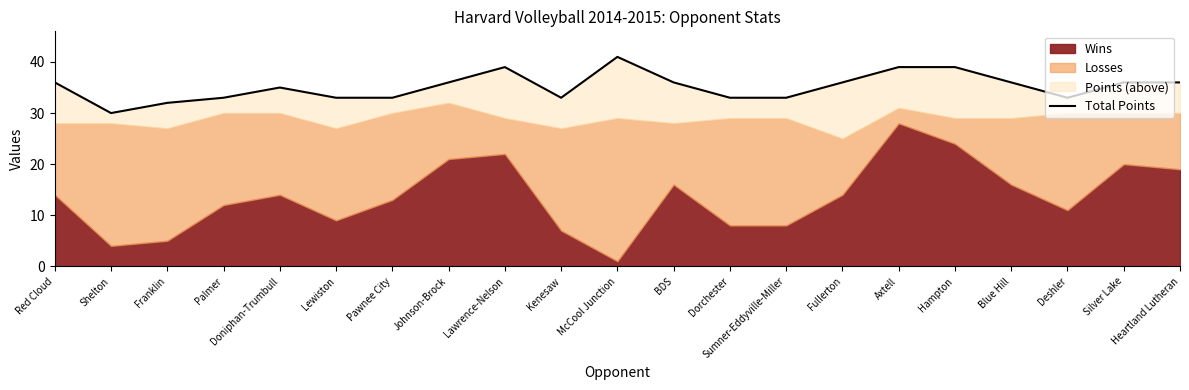

Approximately how many times larger is the value at Pawnee City compared to Lewiston?

1.0